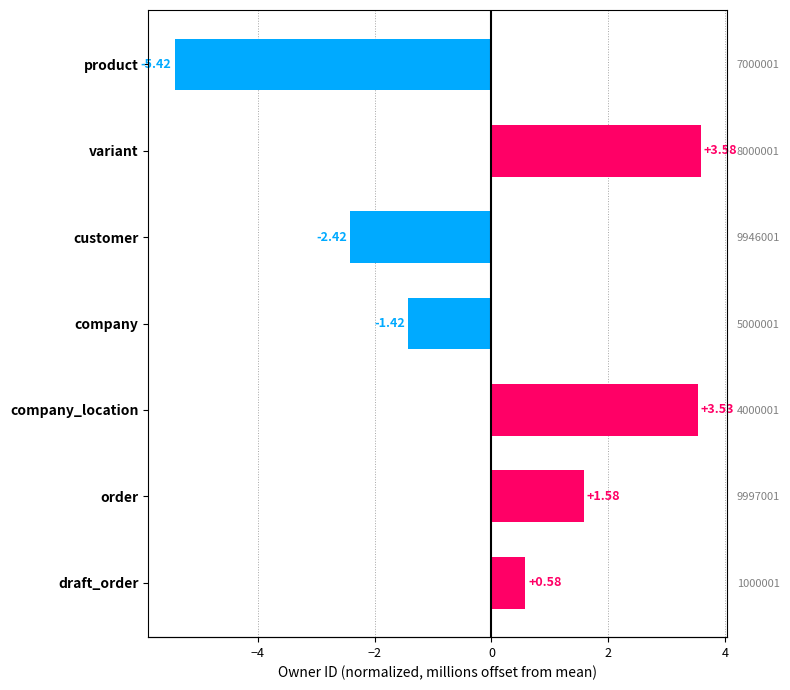

What is the difference between the maximum and minimum values?

9.0